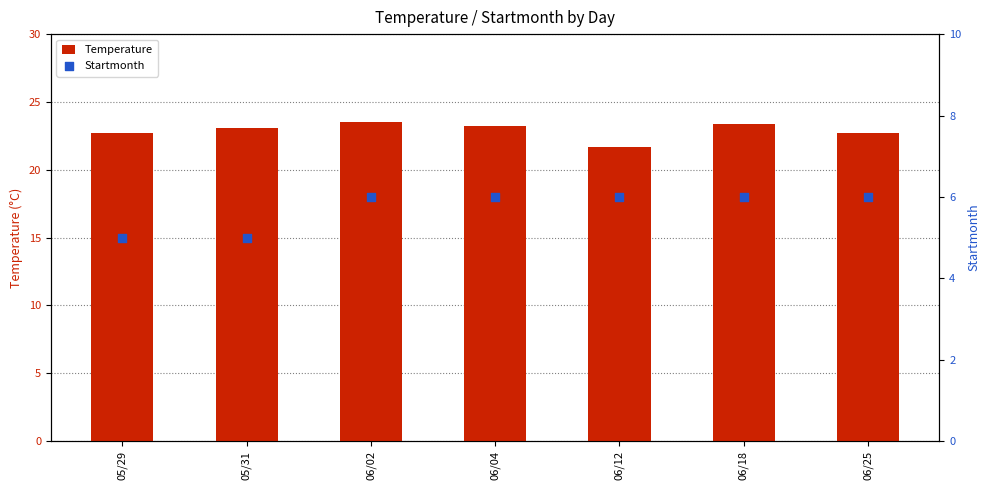

Which series has the widest spread of Y values?

Temperature